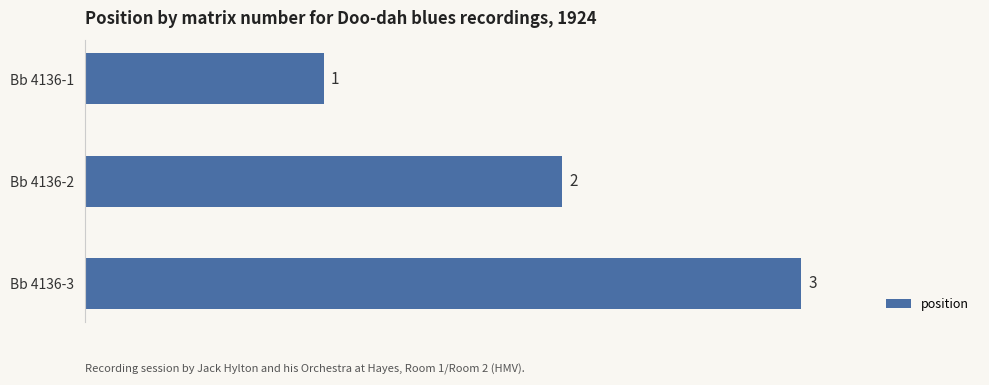

List the labels in order of value, smallest first.

Bb 4136-1, Bb 4136-2, Bb 4136-3